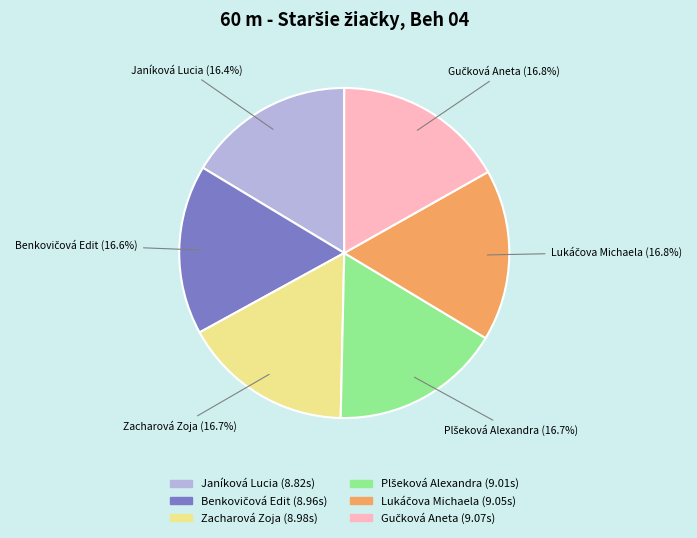

Is there any slice that represents more than half of the pie?

No